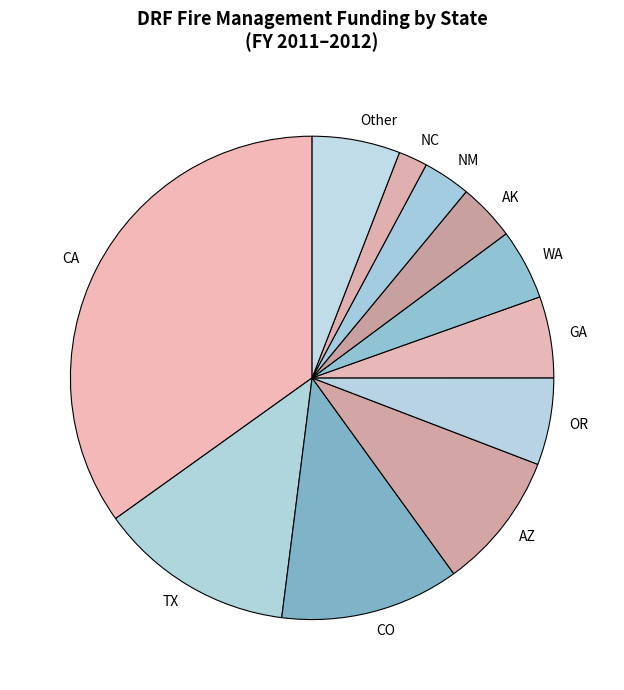

Between NM and AZ, which is larger?

AZ